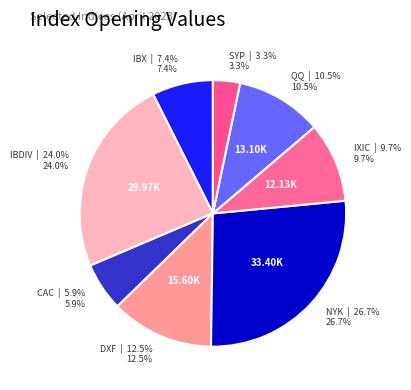

Which category has the smallest portion of the pie?

SYP